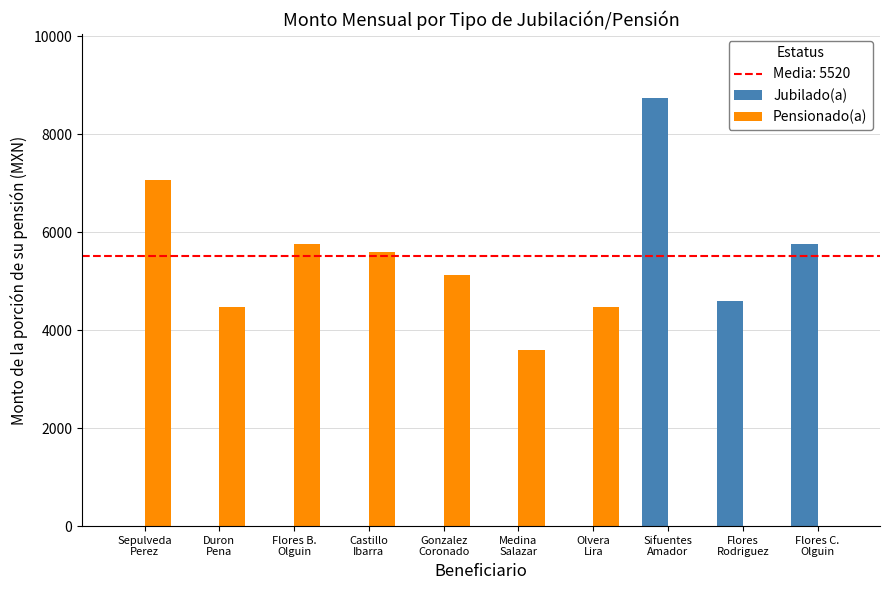

What is the maximum value for Jubilado(a)?

8734.8